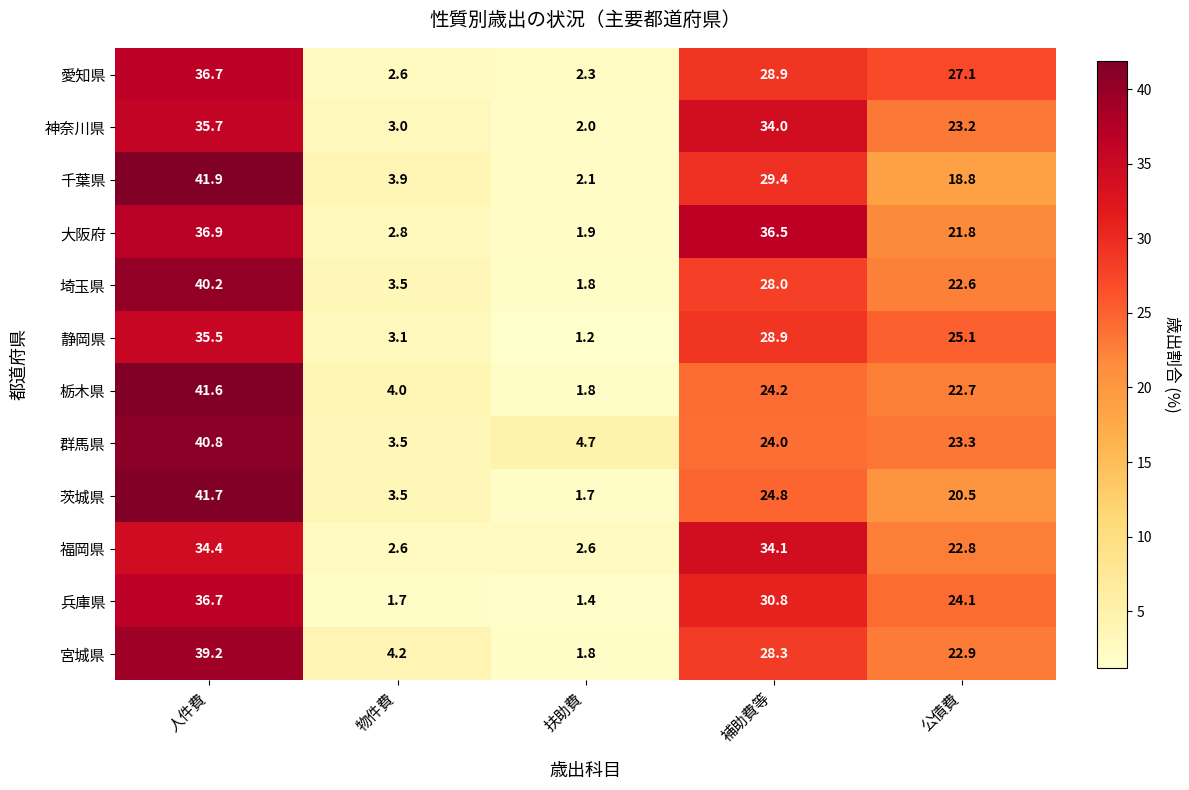

What is the difference between the 静岡県 values at 人件費 and 補助費等?

6.6